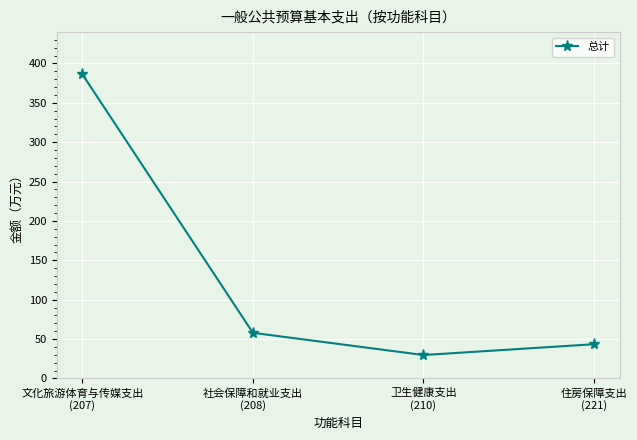

Does the chart display data point markers on the line(s)?

Yes